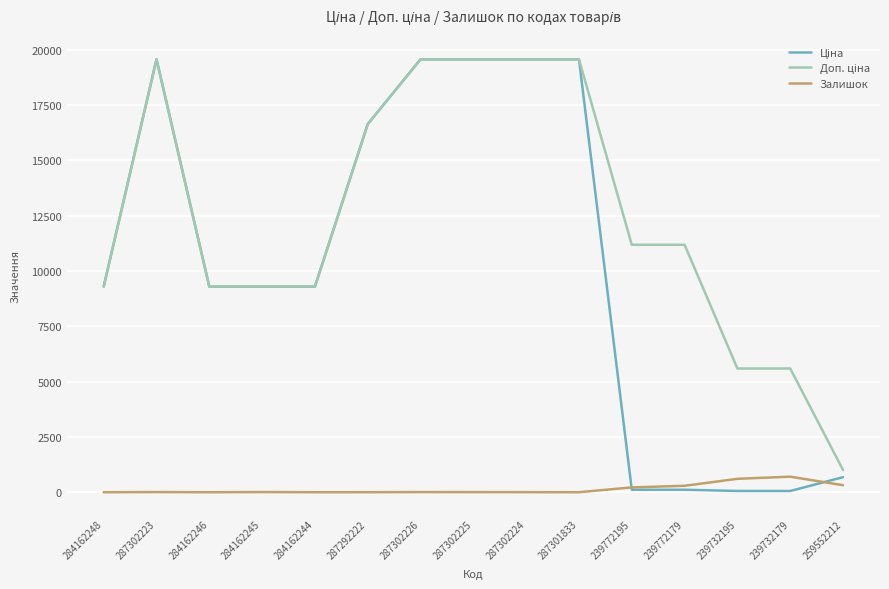

The Залишок series shows 3.0 at 287302224. True or false?

True